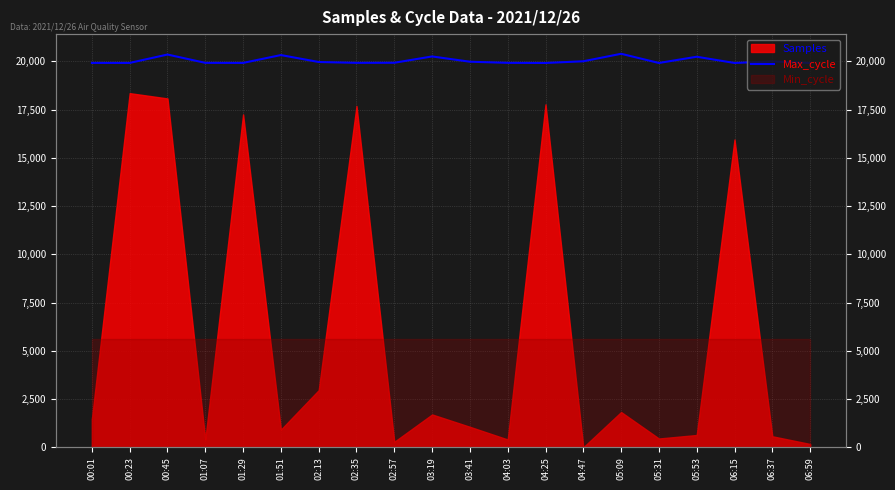

Approximately how many times larger is the value at 04:47 compared to 00:01?

1.0